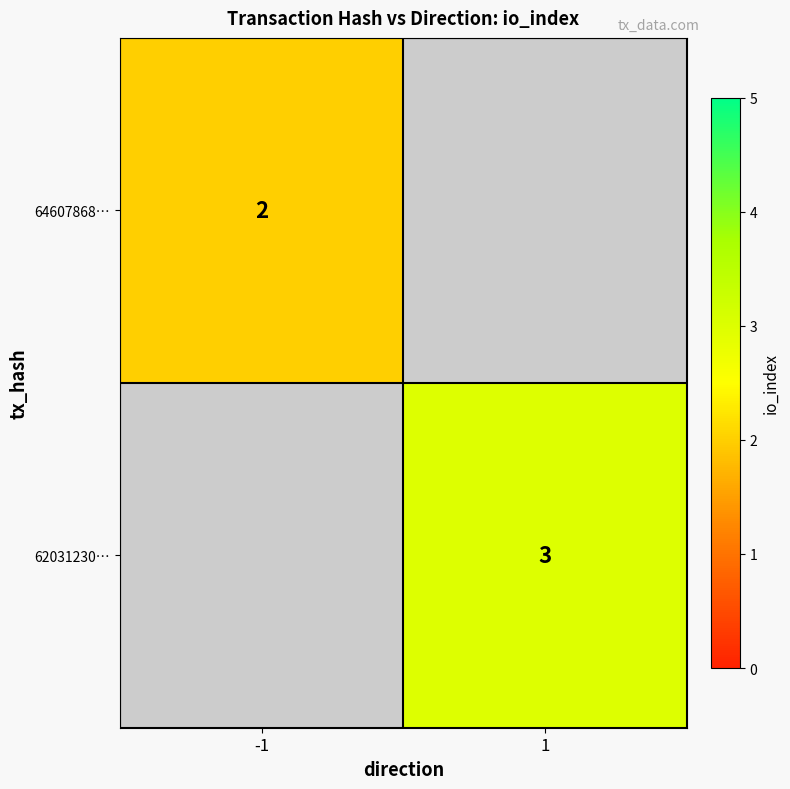

At how many categories does at least one series exceed 2?

1